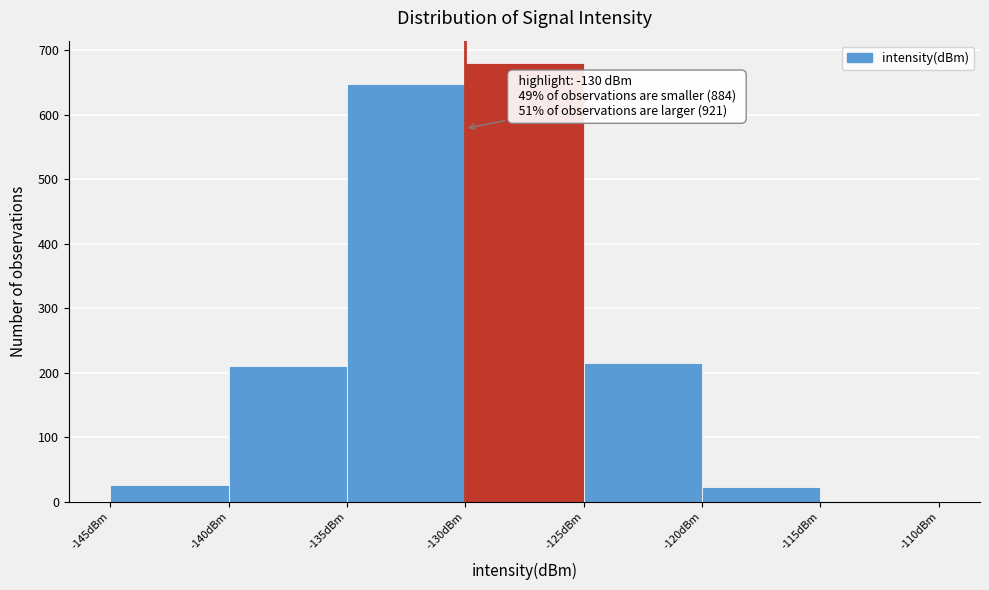

Over which range of the x-axis is the bar tallest?

-130 to -125